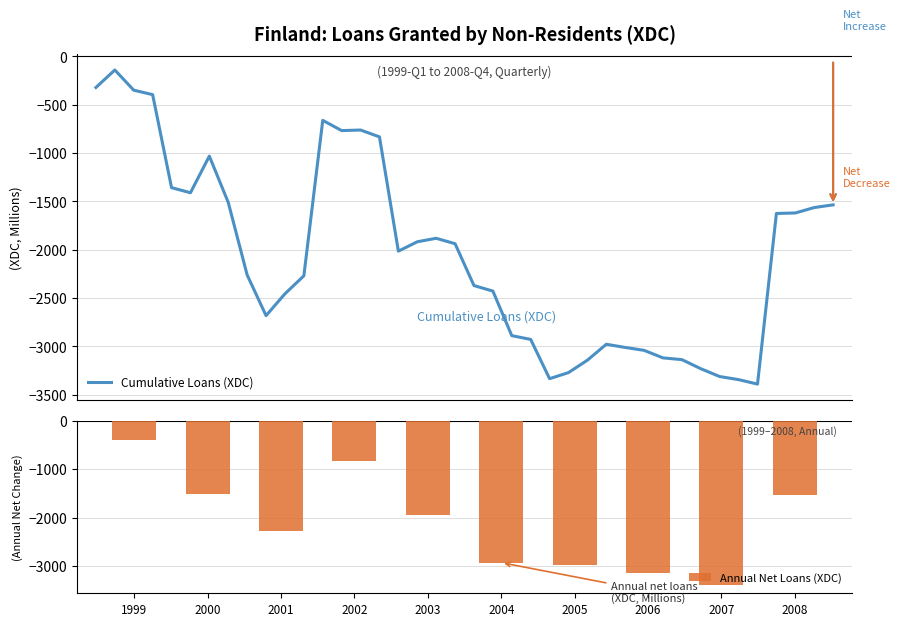

Are the bars horizontal?

No